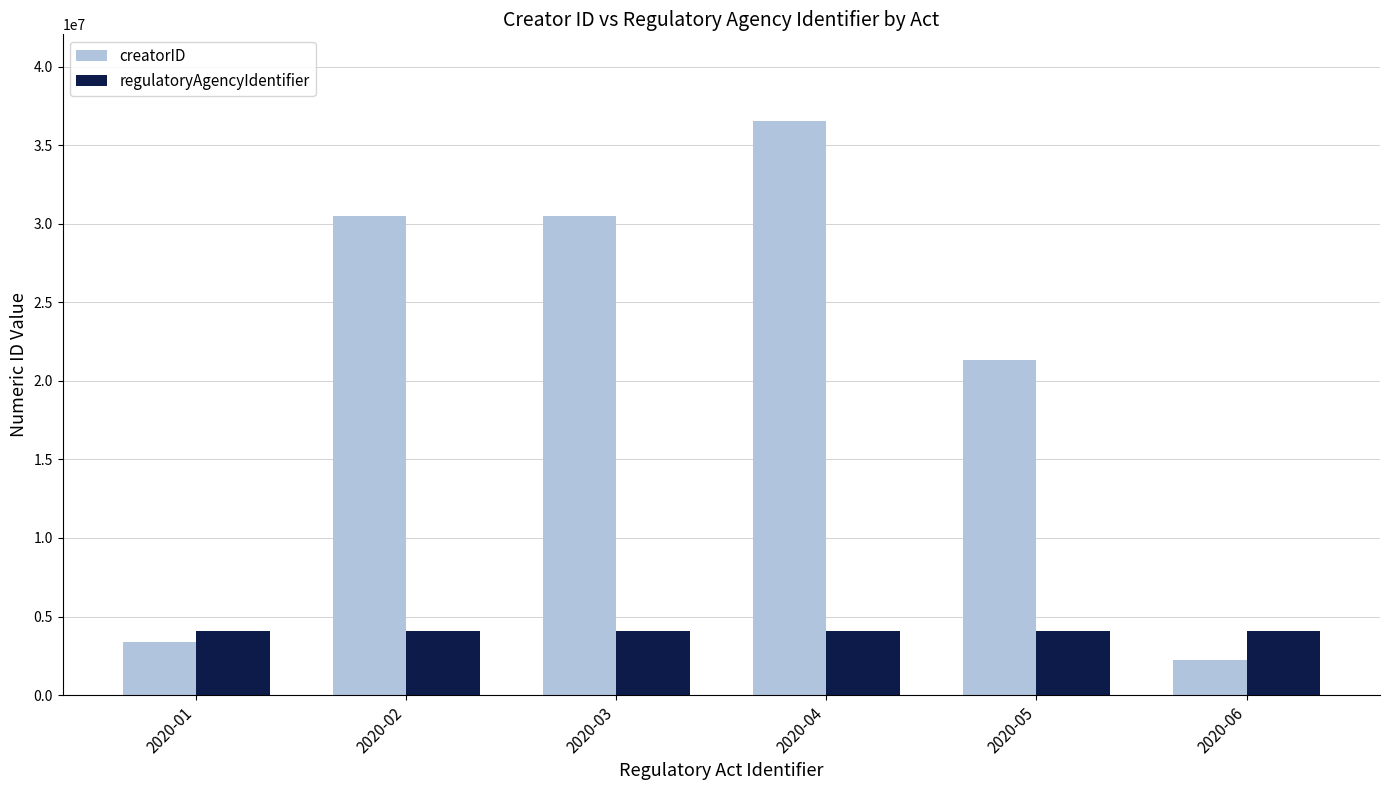

The creatorID series shows 36588183 at 2020-04. True or false?

True